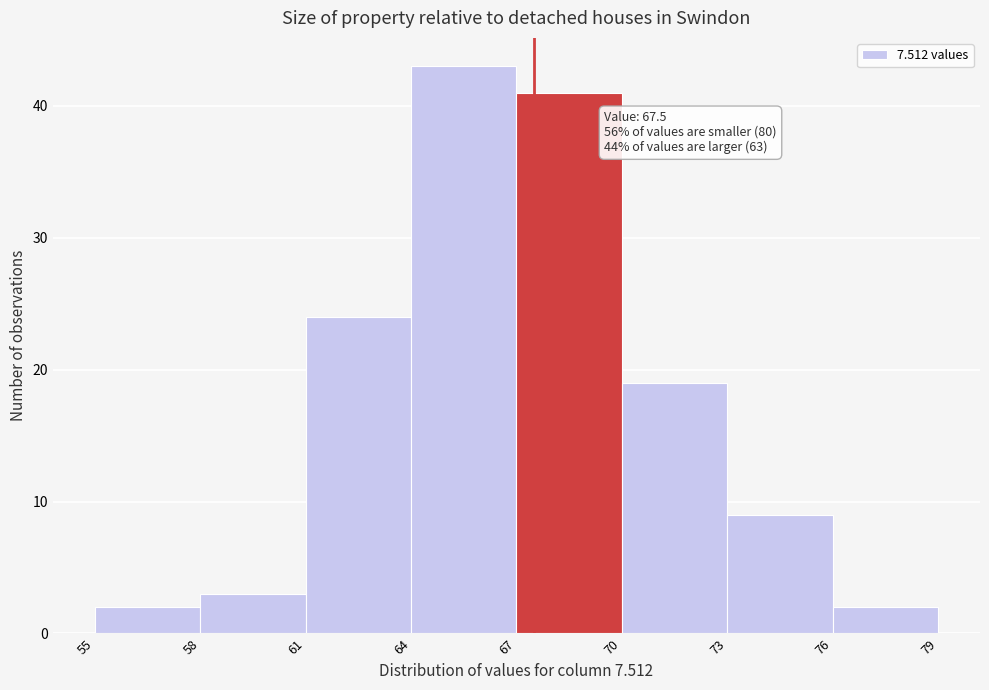

Which range on the x-axis has the tallest bar?

64 to 67